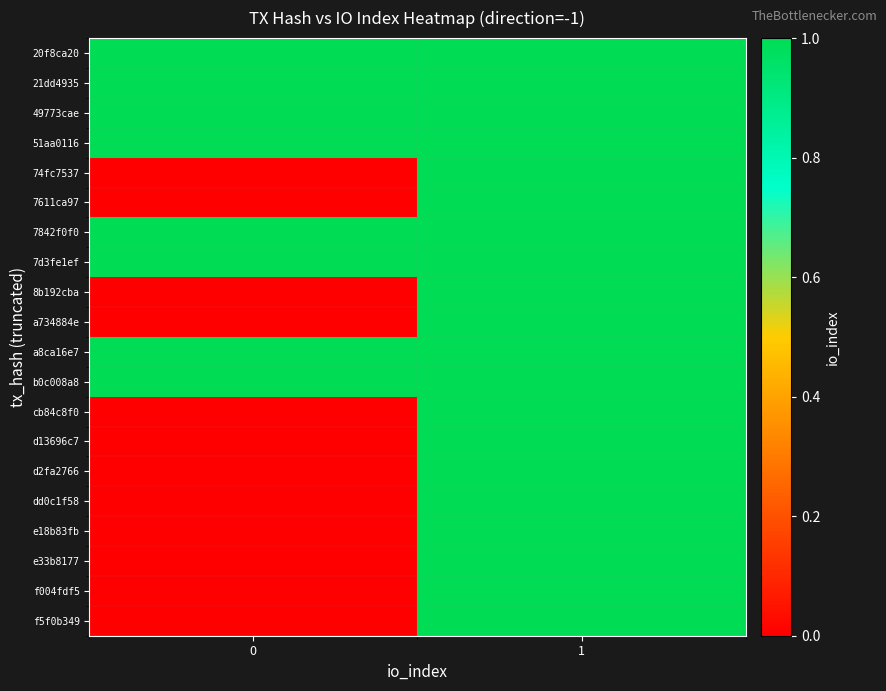

Reading left to right, what are all the values shown in this chart?

20f8ca20: 0=1	1=1
21dd4935: 0=1	1=1
49773cae: 0=1	1=1
51aa0116: 0=1	1=1
74fc7537: 0=0	1=1
7611ca97: 0=0	1=1
7842f0f0: 0=1	1=1
7d3fe1ef: 0=1	1=1
8b192cba: 0=0	1=1
a734884e: 0=0	1=1
a8ca16e7: 0=1	1=1
b0c008a8: 0=1	1=1
cb84c8f0: 0=0	1=1
d13696c7: 0=0	1=1
d2fa2766: 0=0	1=1
dd0c1f58: 0=0	1=1
e18b83fb: 0=0	1=1
e33b8177: 0=0	1=1
f004fdf5: 0=0	1=1
f5f0b349: 0=0	1=1